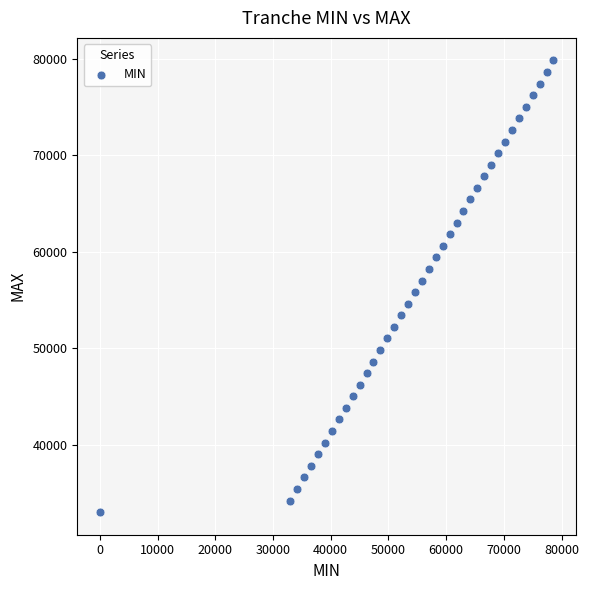

What is the range of Y values (max minus min)?

46800